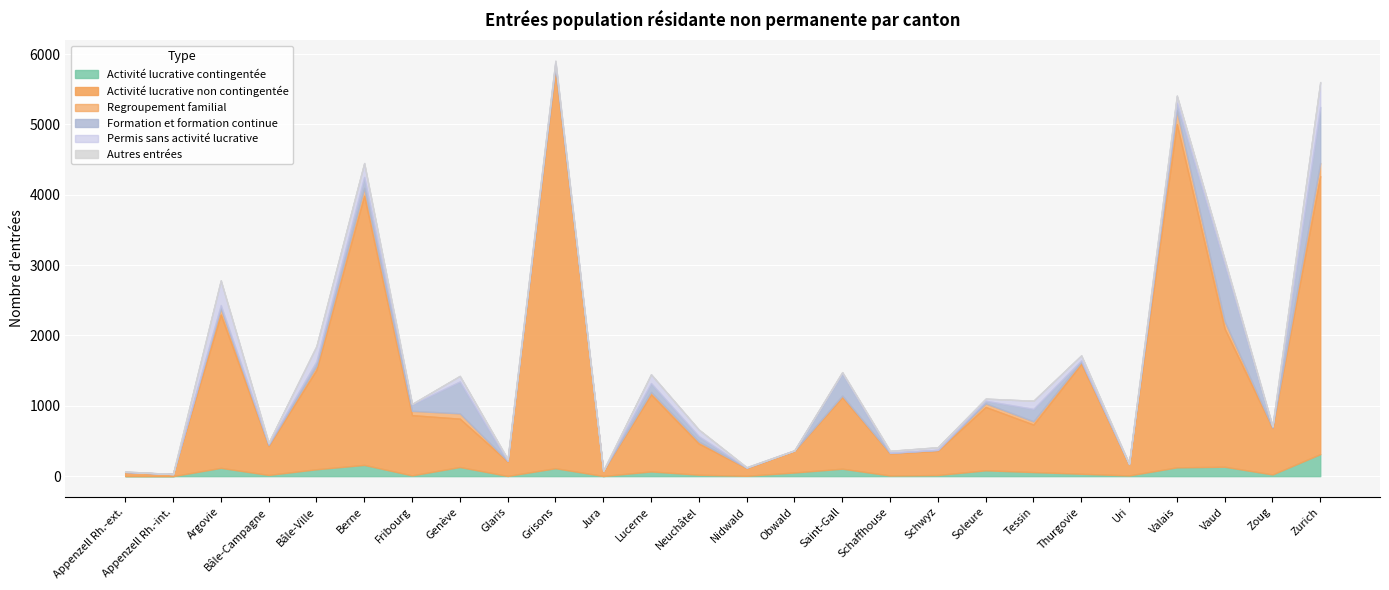

What is the label of the 23rd point from the right?

Bâle-Campagne